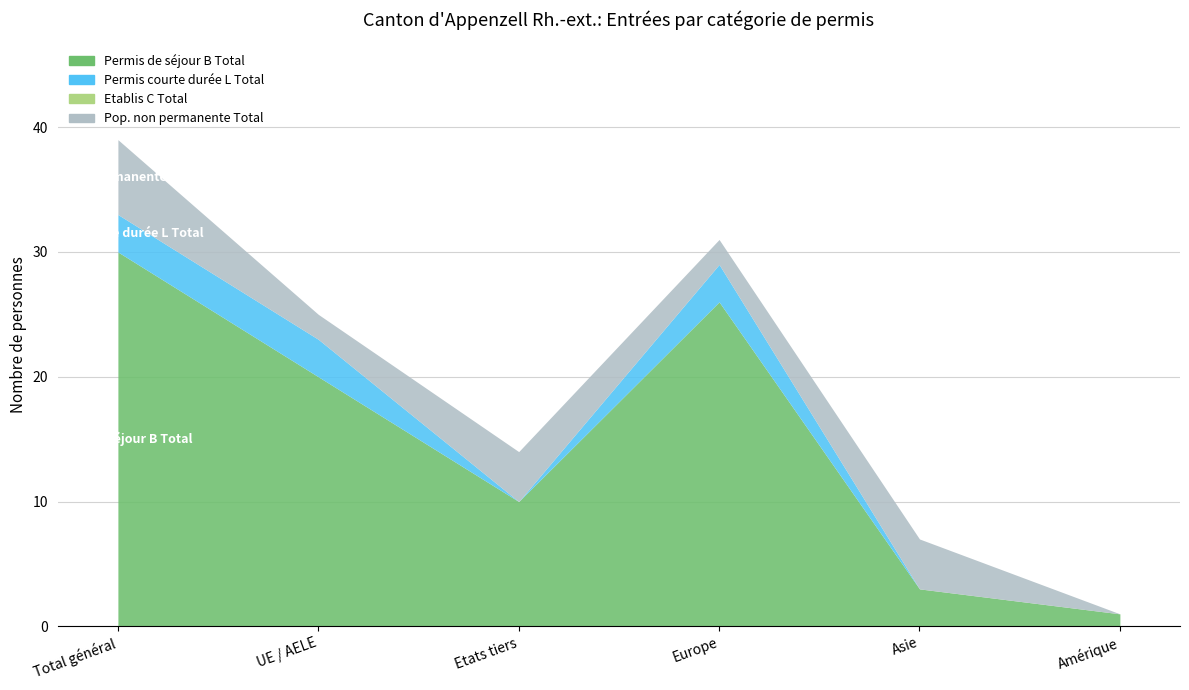

Which series has the largest total across all categories?

Permis de séjour B Total